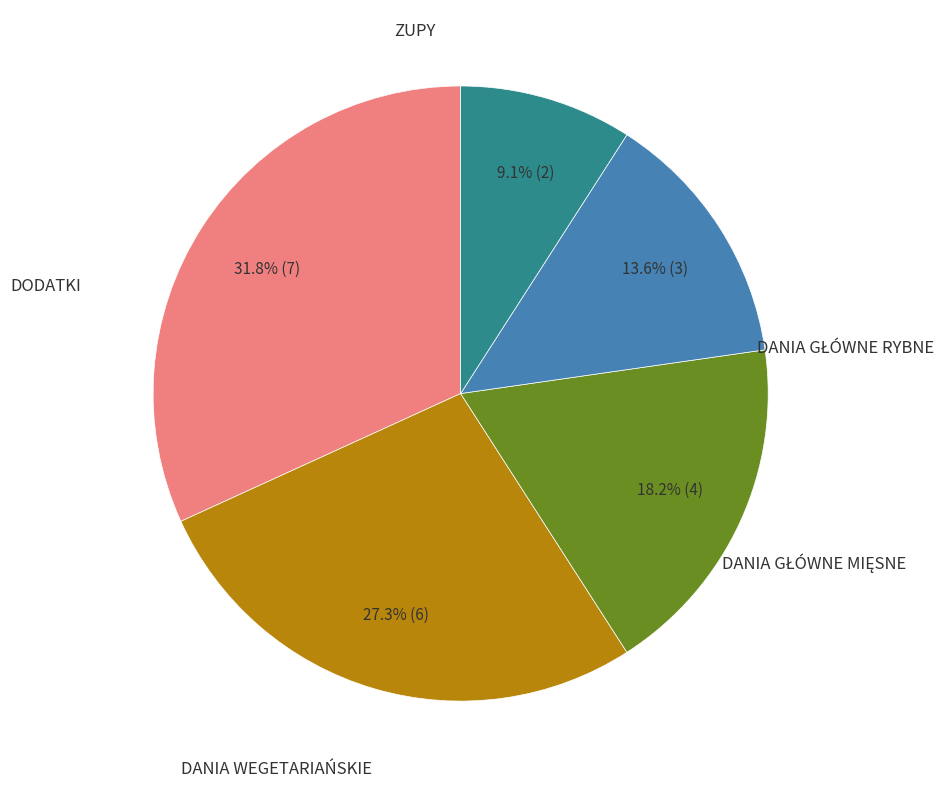

Is there any slice that represents more than half of the pie?

No